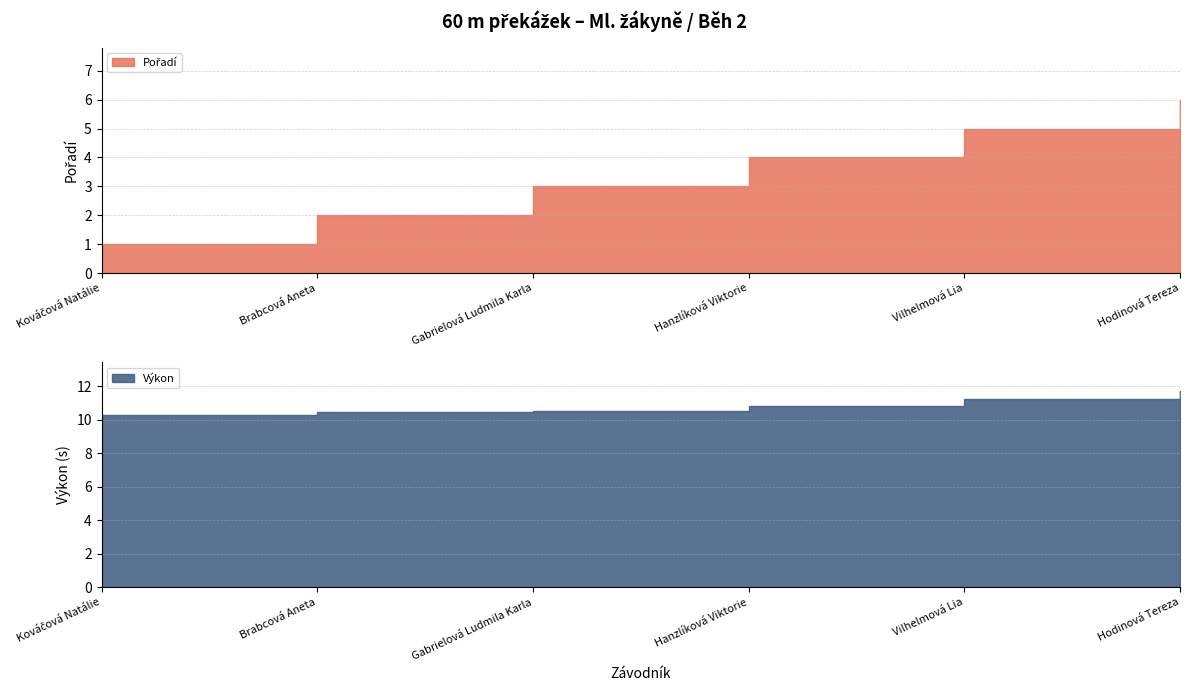

How many lines are shown in the chart?

2